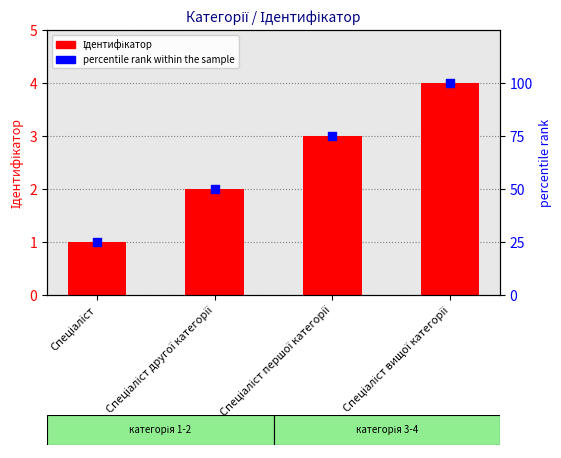

What are all the series names shown in the legend?

Ідентифікатор, percentile rank within the sample